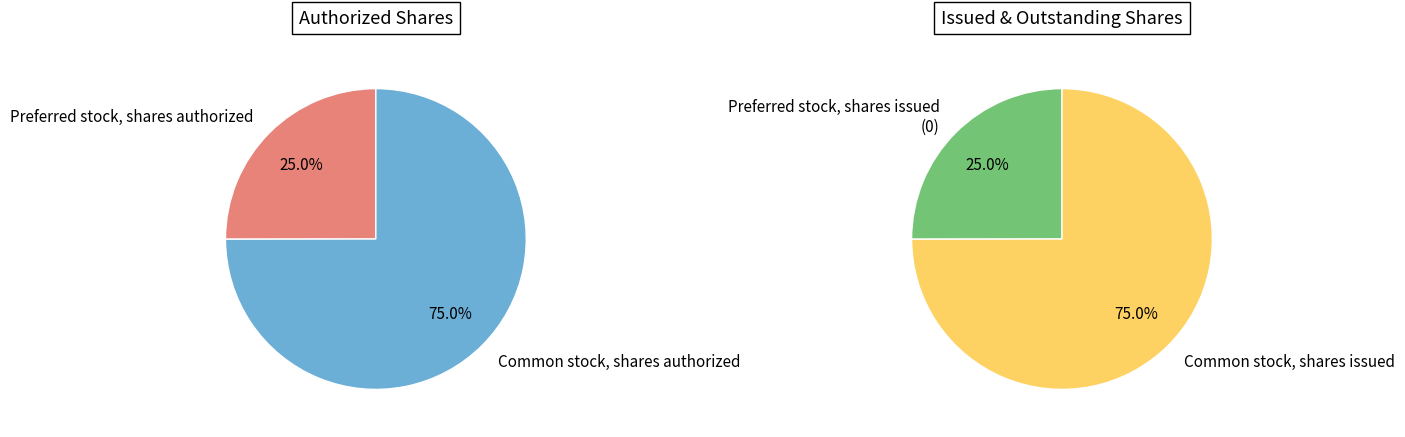

Rank the categories by value from lowest to highest.

Preferred stock, shares authorized, Common stock, shares authorized